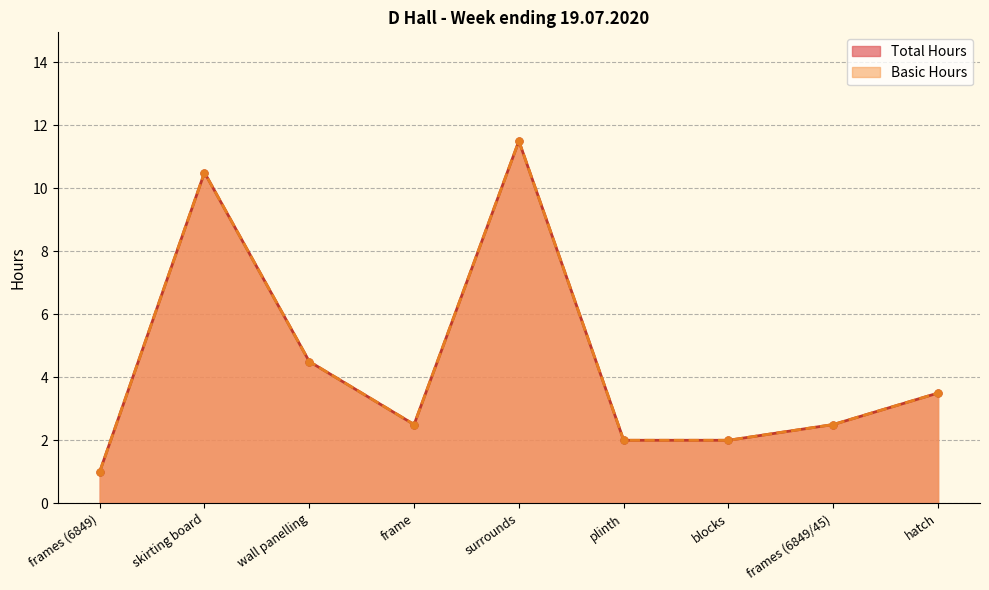

At which label is Basic Hours closest to 6?

wall panelling